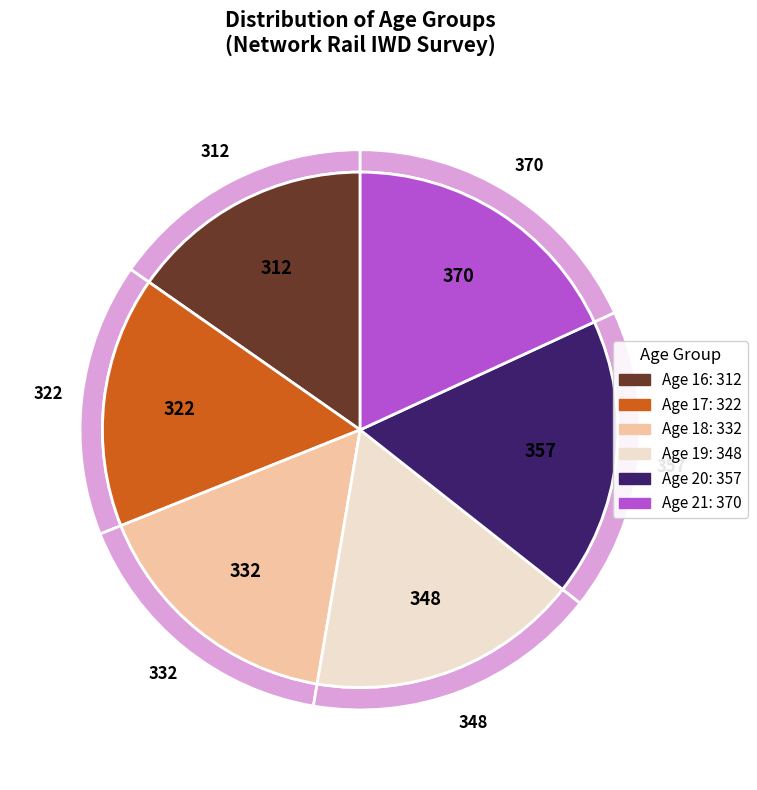

What portion of the pie excludes 18?

83.7%